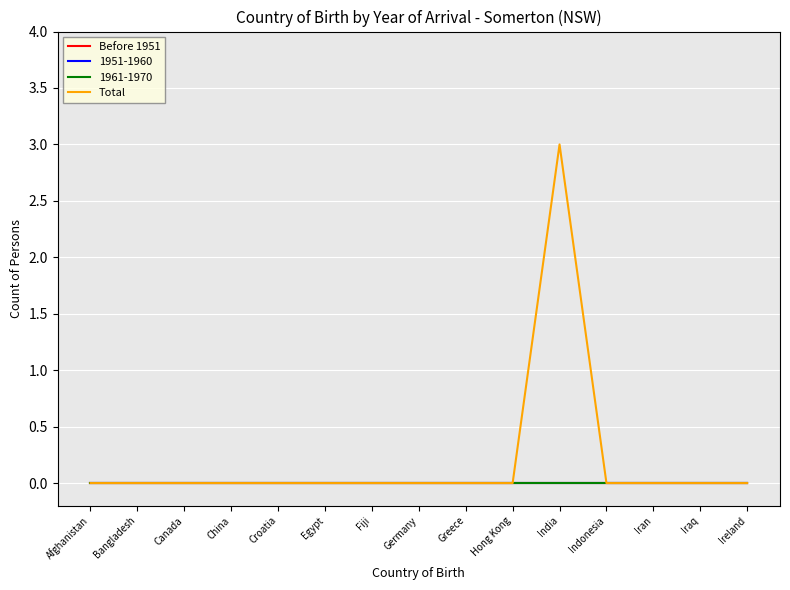

True or false: Before 1951 has a value of 0 at Greece.

True